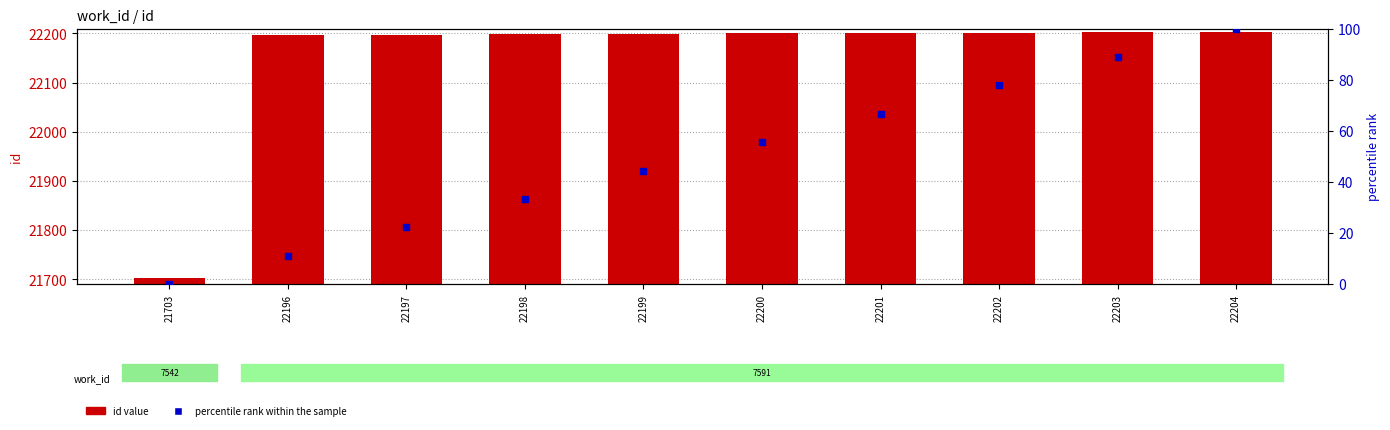

Is the value of percentile rank within the sample at 22202 greater than the value of id value at 22203?

No